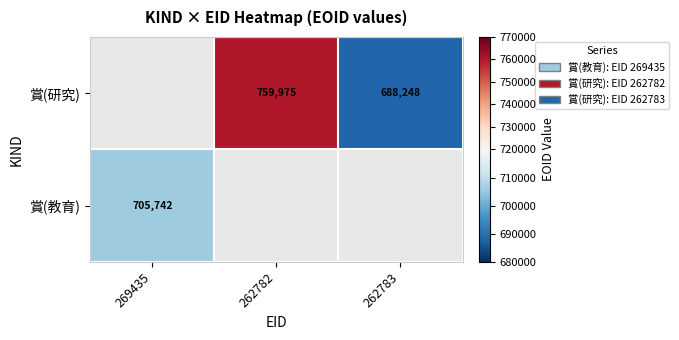

What is the difference between the 賞(研究) values at 262782 and 262783?

71727